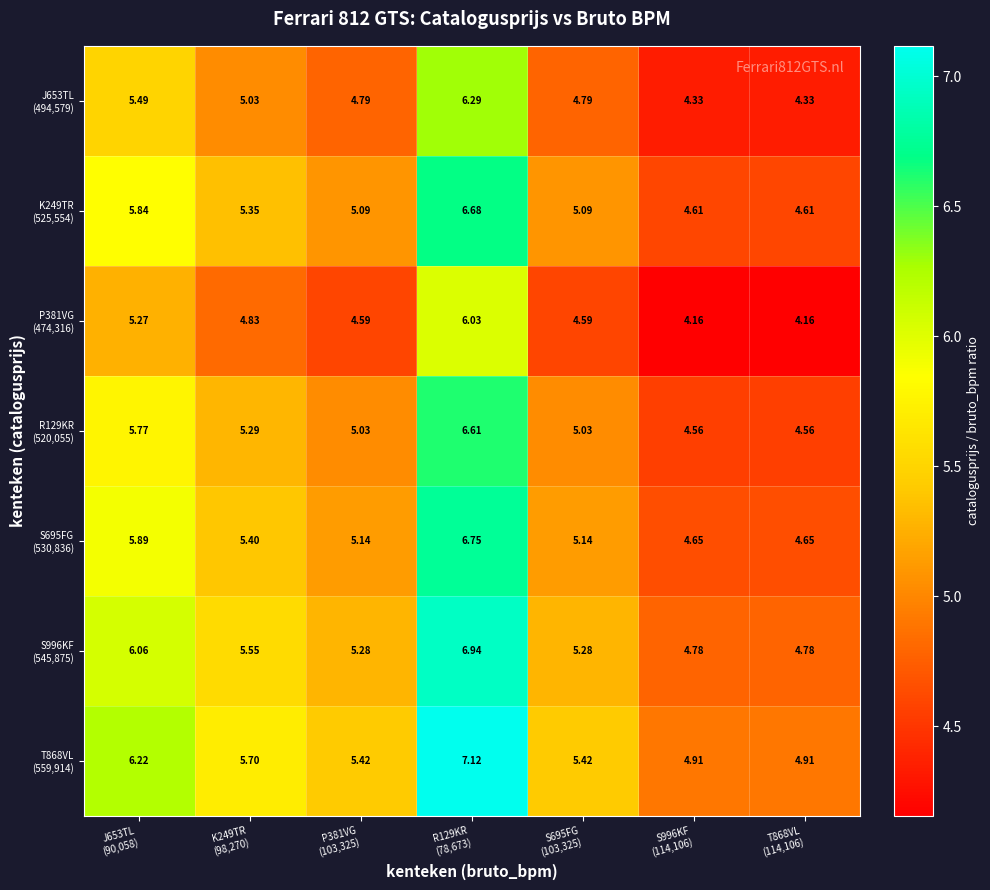

At which category is the sum across all series the highest?

R129KR
(78,673)